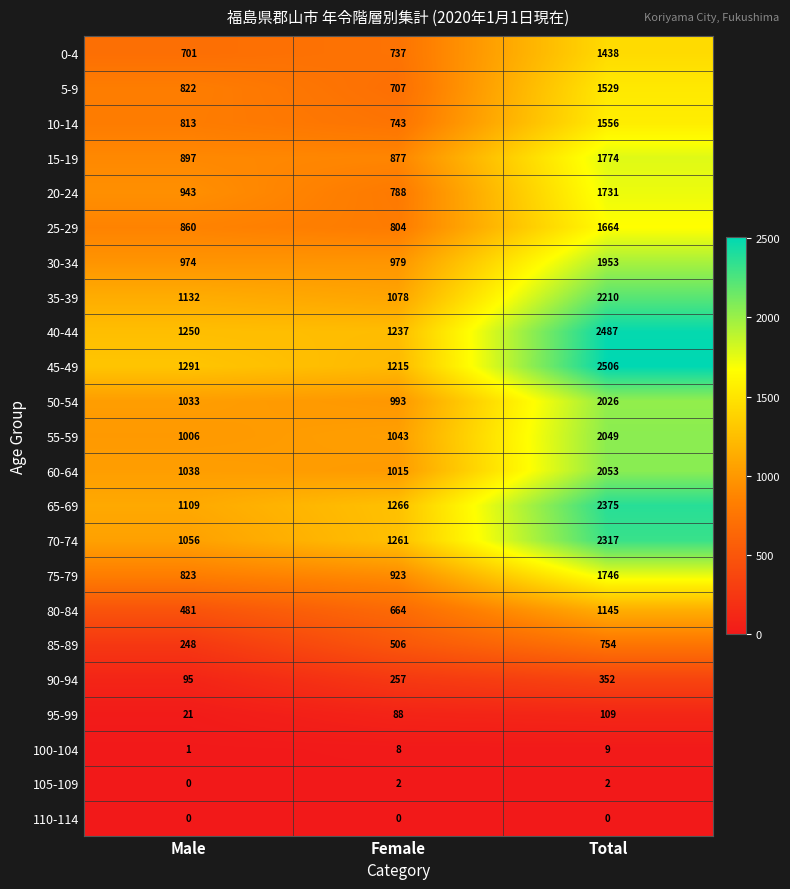

True or false: 90-94 has a value of 352 at Total.

True